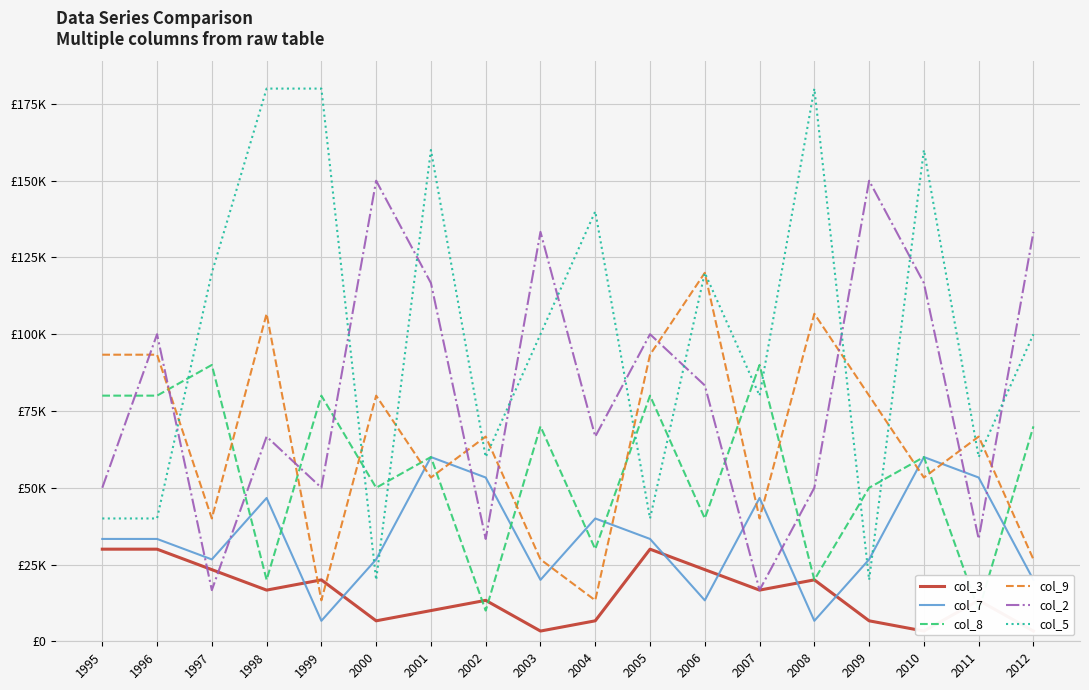

Reading right to left, transcribe all the data shown in this chart.

col_3: 3333.3	13333.3	3333.3	6666.7	20000.0	16666.7	23333.3	30000.0	6666.7	3333.3	13333.3	10000.0	6666.7	20000.0	16666.7	23333.3	30000.0	30000.0
col_7: 20000.0	53333.3	60000.0	26666.7	6666.7	46666.7	13333.3	33333.3	40000.0	20000.0	53333.3	60000.0	26666.7	6666.7	46666.7	26666.7	33333.3	33333.3
col_8: 70000.0	10000.0	60000.0	50000.0	20000.0	90000.0	40000.0	80000.0	30000.0	70000.0	10000.0	60000.0	50000.0	80000.0	20000.0	90000.0	80000.0	80000.0
col_9: 26666.7	66666.7	53333.3	80000.0	106666.7	40000.0	120000.0	93333.3	13333.3	26666.7	66666.7	53333.3	80000.0	13333.3	106666.7	40000.0	93333.3	93333.3
col_2: 133333.3	33333.3	116666.7	150000.0	50000.0	16666.7	83333.3	100000.0	66666.7	133333.3	33333.3	116666.7	150000.0	50000.0	66666.7	16666.7	100000.0	50000.0
col_5: 100000.0	60000.0	160000.0	20000.0	180000.0	80000.0	120000.0	40000.0	140000.0	100000.0	60000.0	160000.0	20000.0	180000.0	180000.0	120000.0	40000.0	40000.0